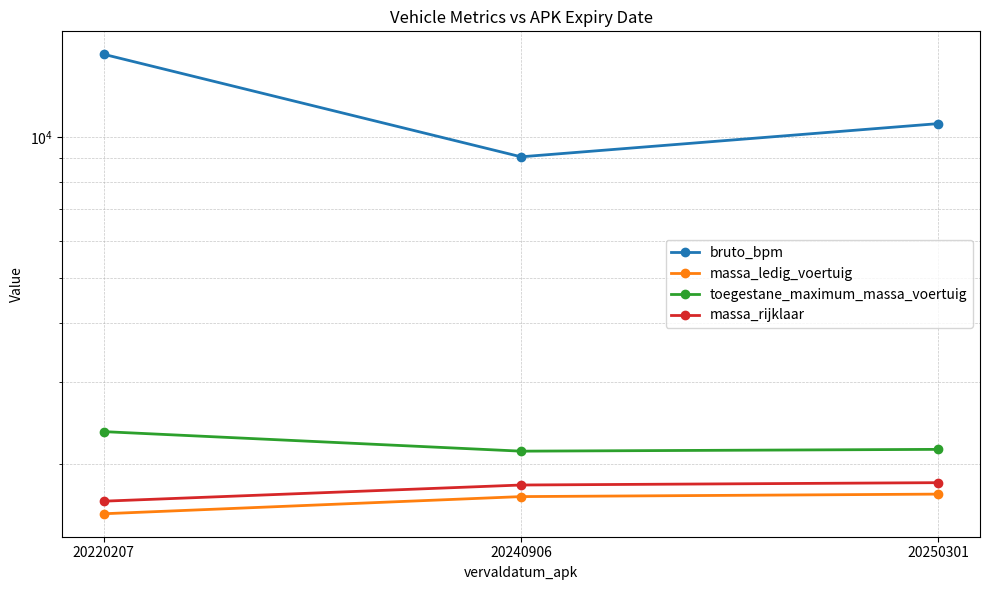

Reading right to left, list all the values displayed in this chart.

bruto_bpm: 20250301=10668	20240906=9063	20220207=14994
massa_ledig_voertuig: 20250301=1729	20240906=1708	20220207=1570
toegestane_maximum_massa_voertuig: 20250301=2154	20240906=2135	20220207=2350
massa_rijklaar: 20250301=1829	20240906=1808	20220207=1670